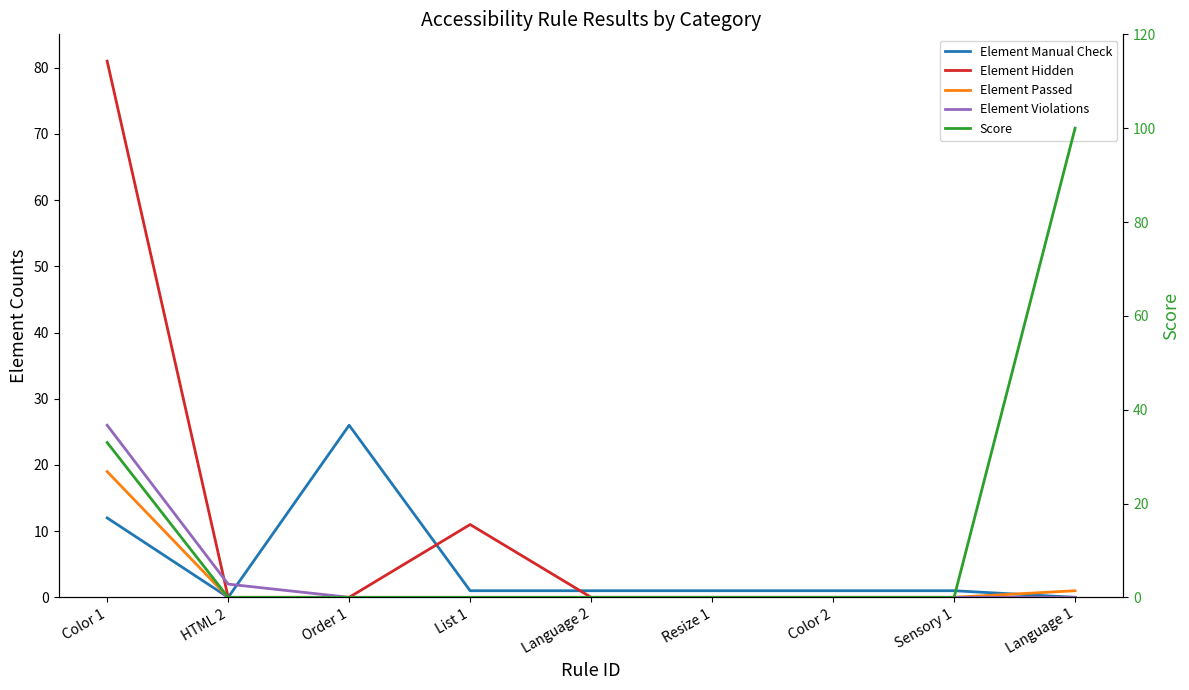

What is the label of the 7th point from the right?

Order 1